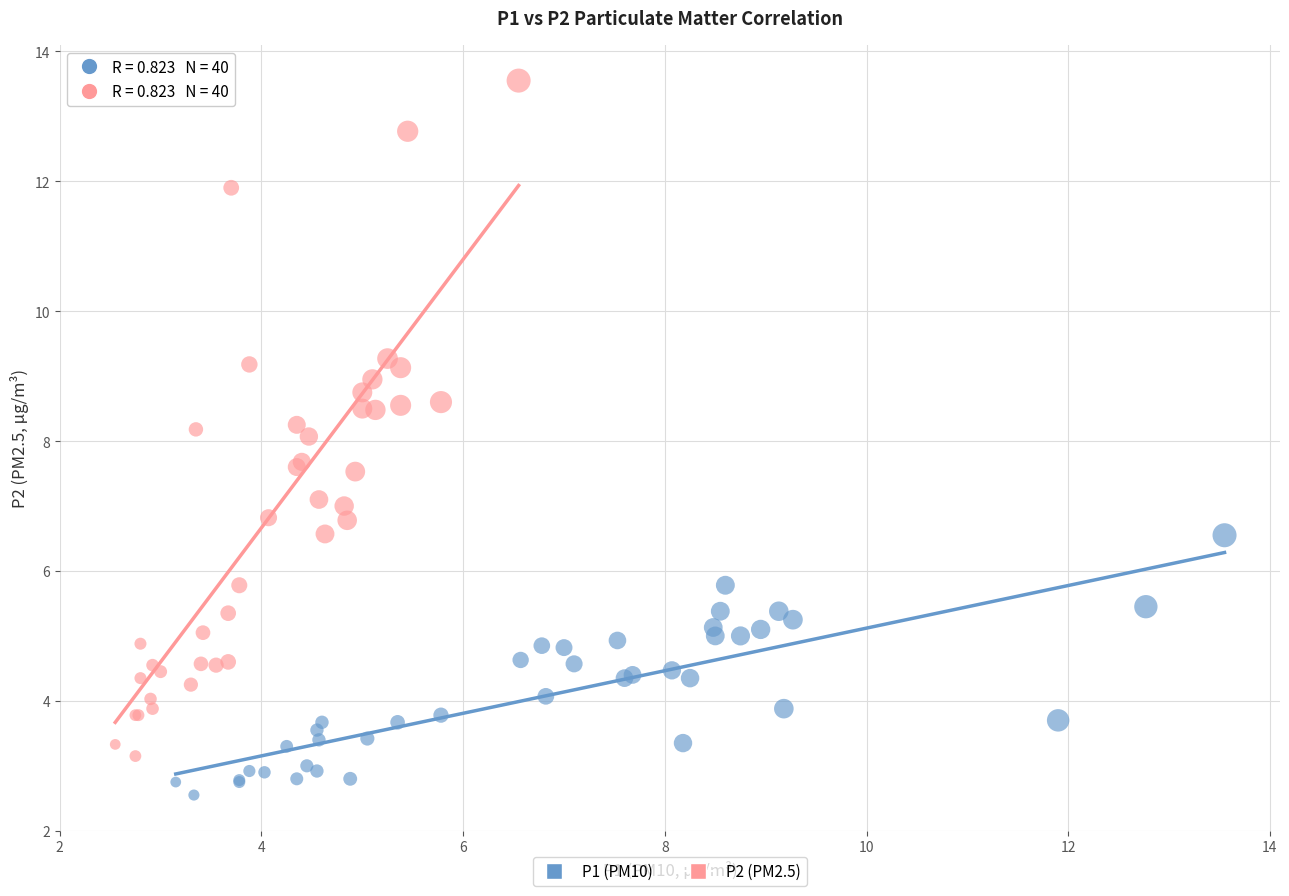

Which series reaches the minimum Y coordinate?

P1 (PM10)